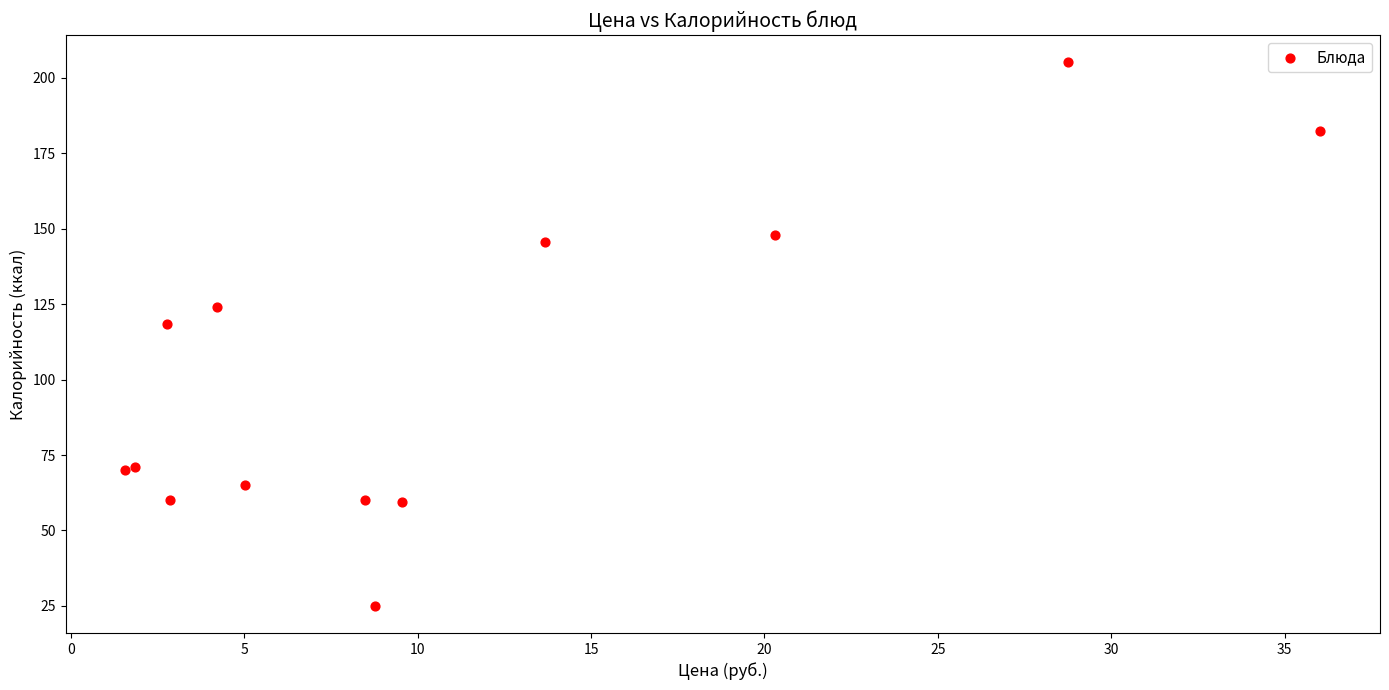

What Y value in the scatter plot is closest to 115?

118.5